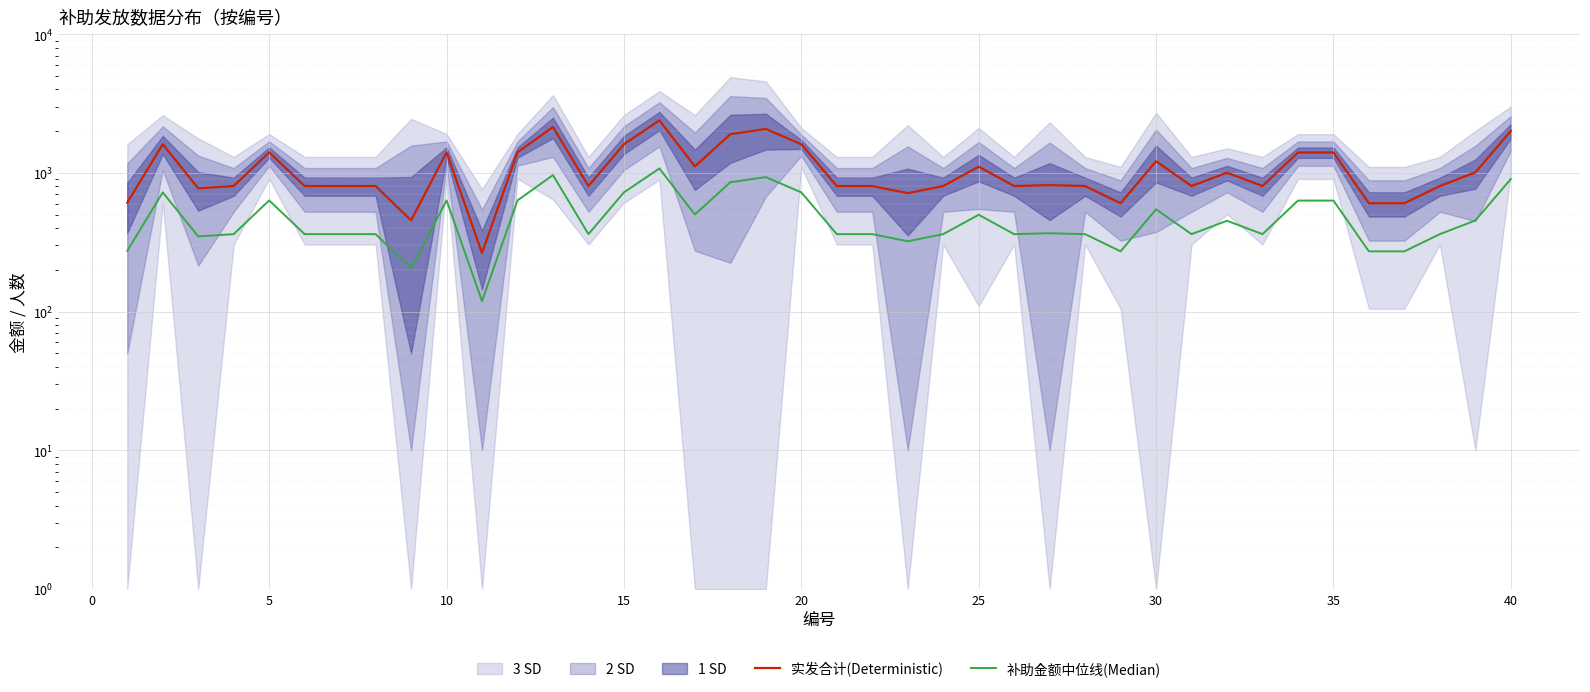

Which series has the largest total across all categories?

实发合计(Deterministic)